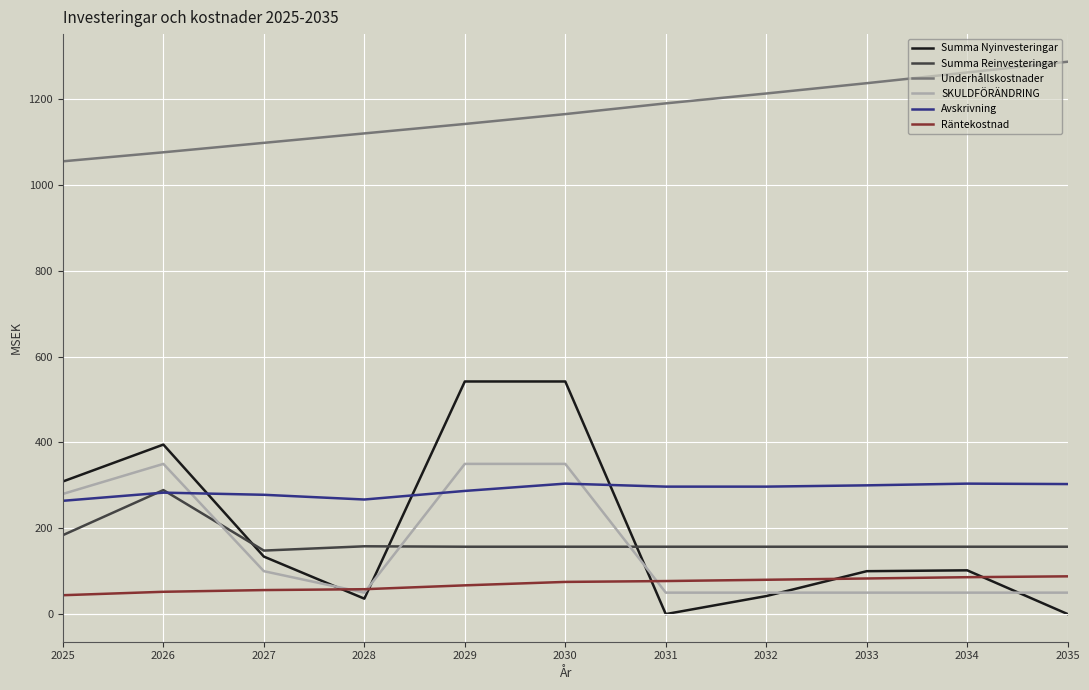

Where do Summa Nyinvesteringar and SKULDFÖRÄNDRING first cross each other?

2027 and 2028